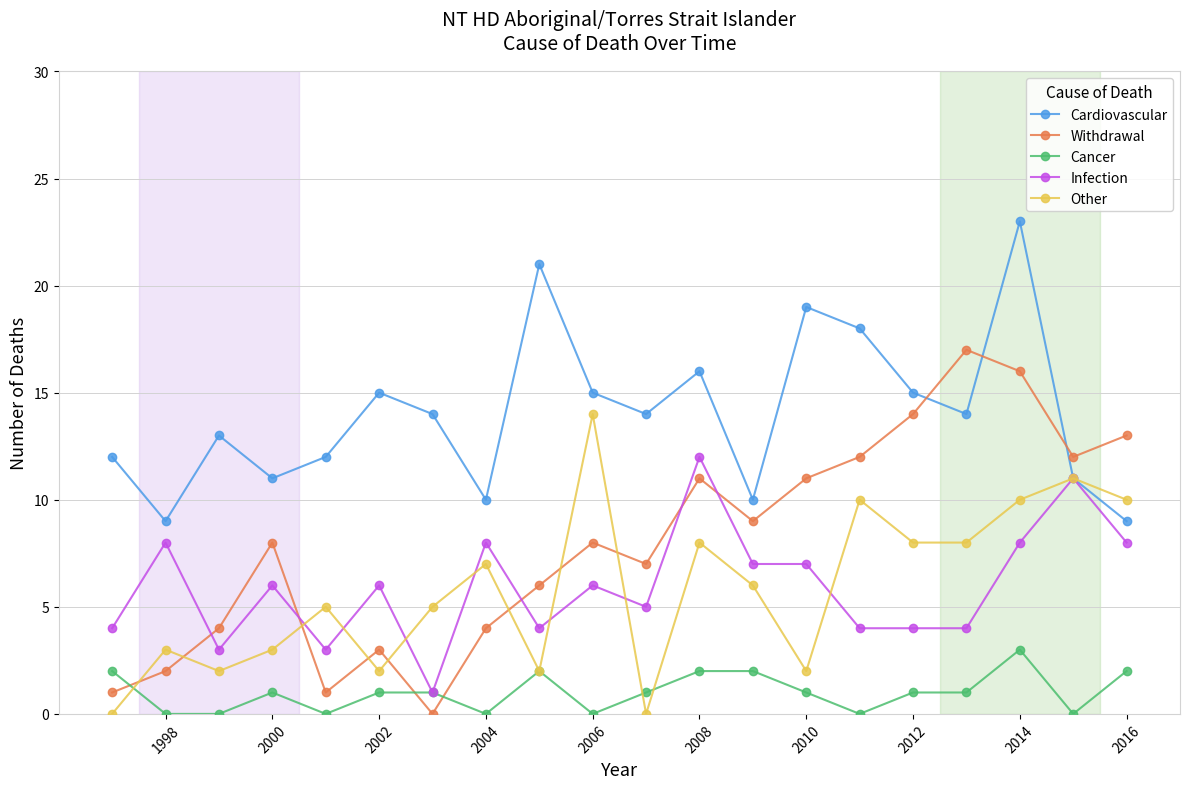

The value of Withdrawal at 1998 is 3. True or false?

False